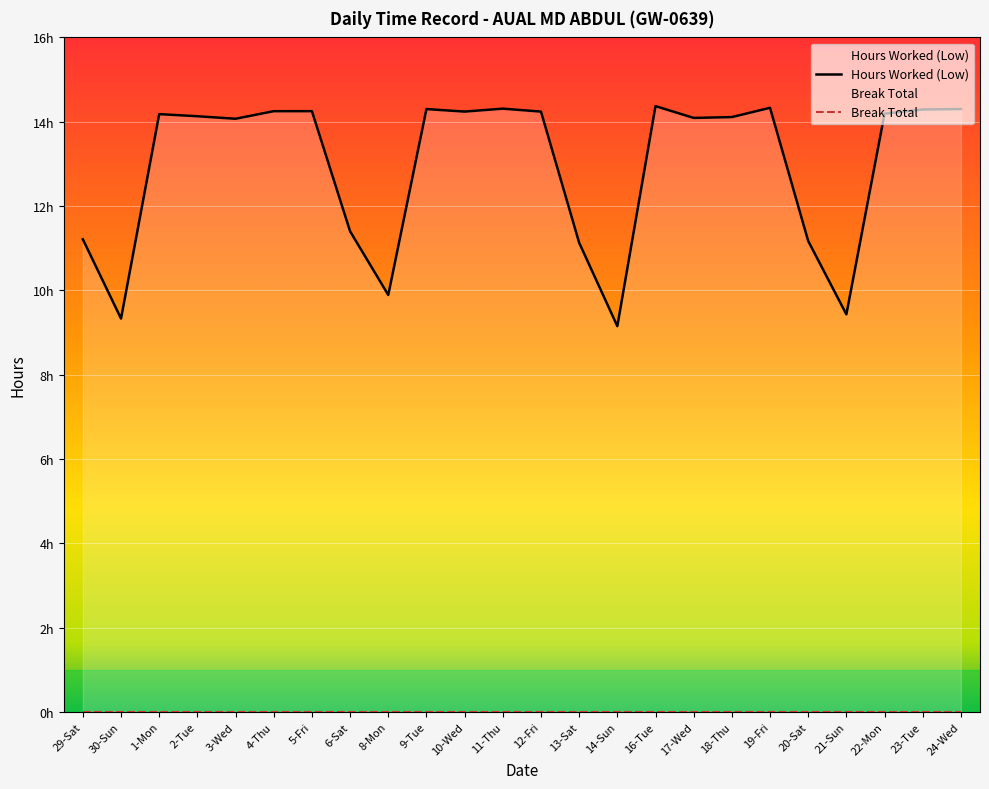

What is the label of the 18th point from the right?

5-Fri